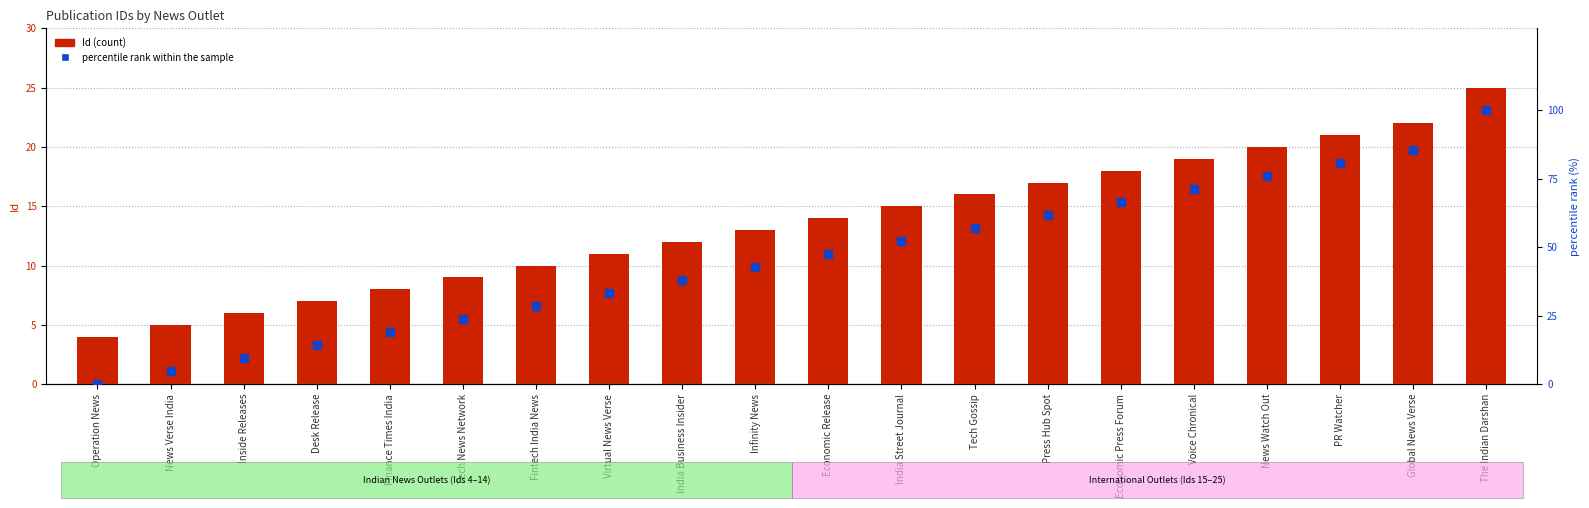

Reading left to right, list all the values displayed in this chart.

Id (count): Operation News=4.0	News Verse India=5.0	Inside Releases=6.0	Desk Release=7.0	Finance Times India=8.0	Tech News Network=9.0	Fintech India News=10.0	Virtual News Verse=11.0	India Business Insider=12.0	Infinity News=13.0	Economic Release=14.0	India Street Journal=15.0	Tech Gossip=16.0	Press Hub Spot=17.0	Economic Press Forum=18.0	Voice Chronical=19.0	News Watch Out=20.0	PR Watcher=21.0	Global News Verse=22.0	The Indian Darshan=25.0
percentile rank within the sample: Operation News=0.0	News Verse India=4.8	Inside Releases=9.5	Desk Release=14.3	Finance Times India=19.0	Tech News Network=23.8	Fintech India News=28.6	Virtual News Verse=33.3	India Business Insider=38.1	Infinity News=42.9	Economic Release=47.6	India Street Journal=52.4	Tech Gossip=57.1	Press Hub Spot=61.9	Economic Press Forum=66.7	Voice Chronical=71.4	News Watch Out=76.2	PR Watcher=81.0	Global News Verse=85.7	The Indian Darshan=100.0